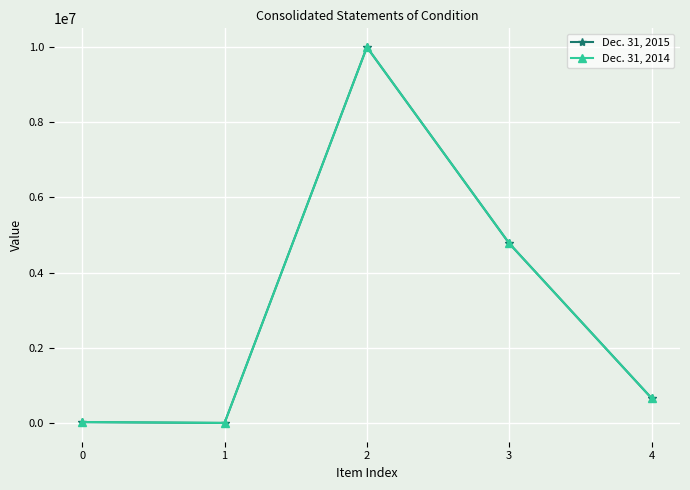

The Dec. 31, 2015 series shows 20790 at 0. True or false?

True